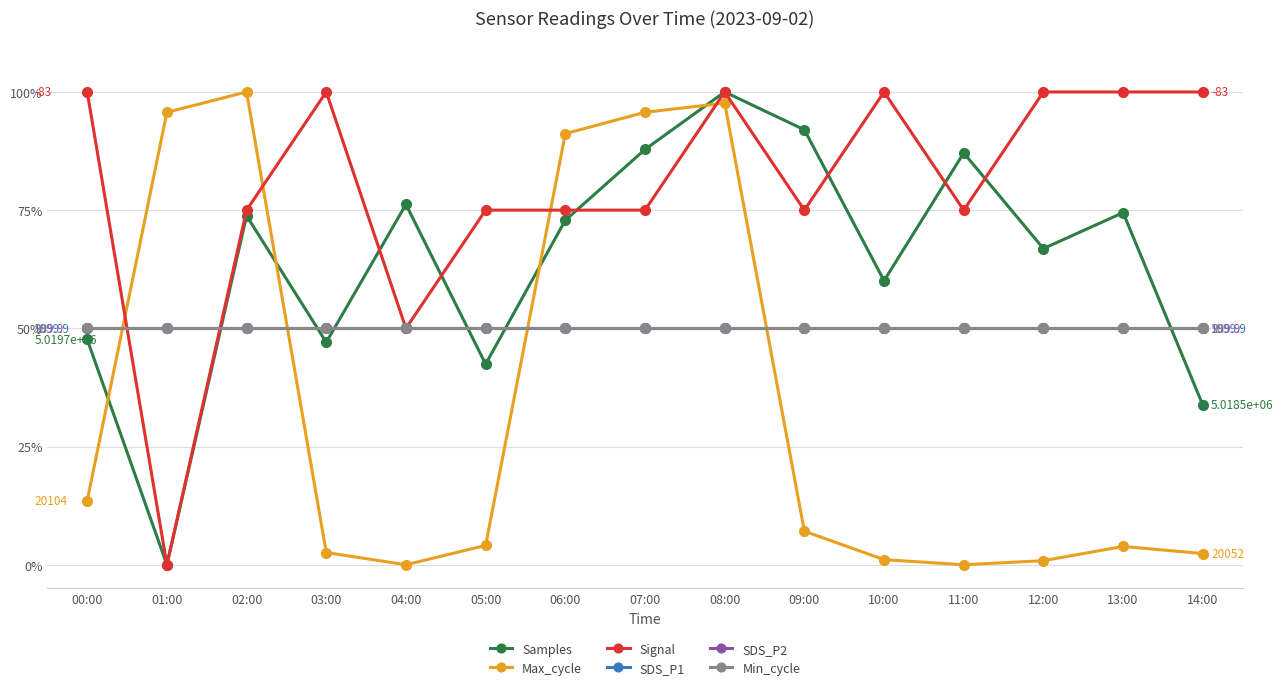

True or false: SDS_P2 and SDS_P1 intersect in this chart.

False